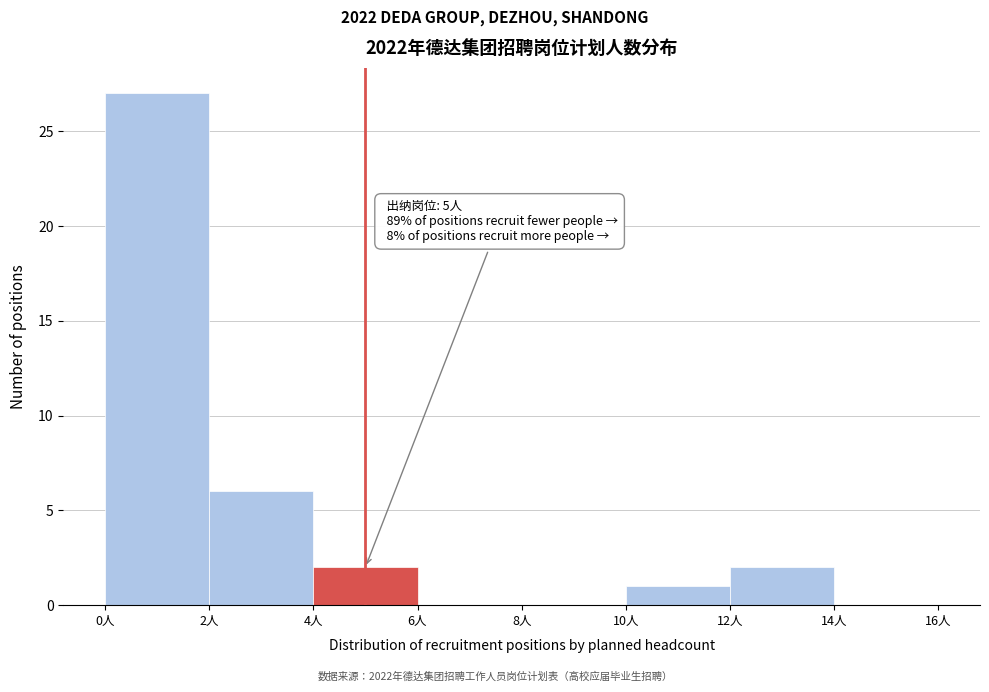

Over which range of the x-axis is the bar tallest?

0 to 2